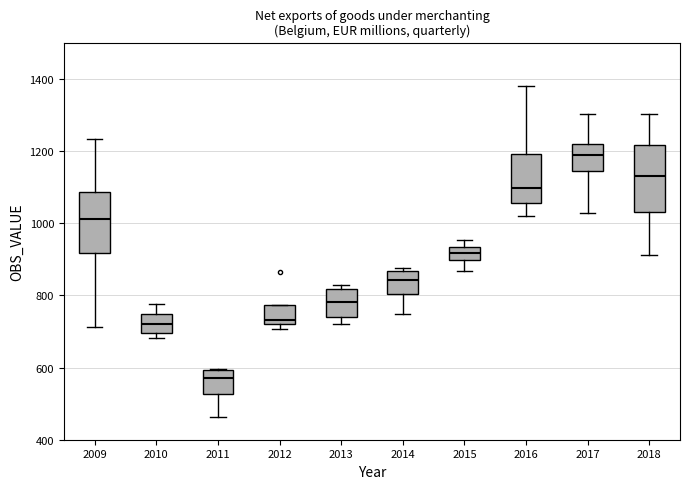

Reading left to right, read every box against the y-axis: the position of its median line, the range the box covers, and the ends of its whiskers. The values are not printed on the chart, so give them approximately, as read against the axis.

2009: median 1020, box 920 to 1080, whiskers 720 to 1240
2010: median 720, box 700 to 740, whiskers 680 to 780
2011: median 580, box 520 to 600, whiskers 460 to 600
2012: median 740, box 720 to 780, whiskers 700 to 780
2013: median 780, box 740 to 820, whiskers 720 to 820 (just above the box's upper edge)
2014: median 840, box 800 to 860, whiskers 740 to 880
2015: median 920, box 900 to 940, whiskers 860 to 960
2016: median 1100, box 1060 to 1200, whiskers 1020 to 1380
2017: median 1180, box 1140 to 1220, whiskers 1020 to 1300
2018: median 1140, box 1040 to 1220, whiskers 920 to 1300